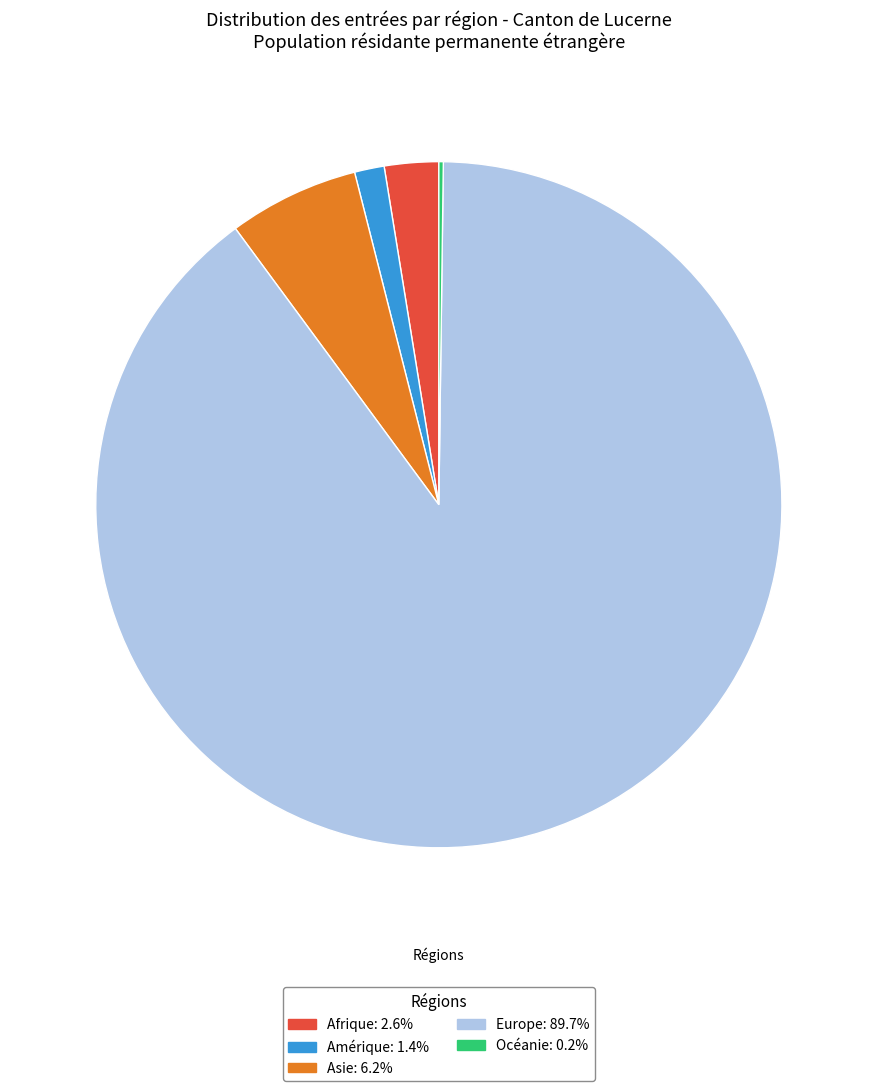

Is there a majority slice in this chart?

Yes